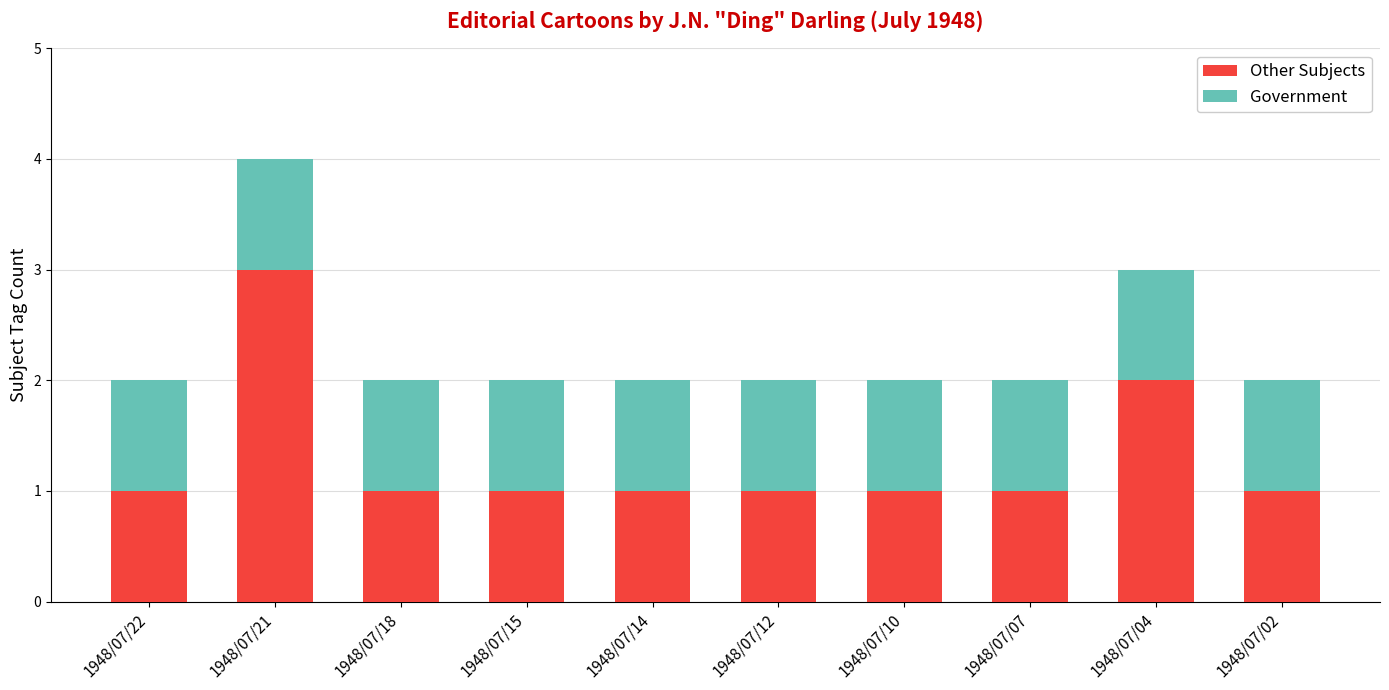

Reading left to right, what are the values for Other Subjects?

1948/07/22=1	1948/07/21=3	1948/07/18=1	1948/07/15=1	1948/07/14=1	1948/07/12=1	1948/07/10=1	1948/07/07=1	1948/07/04=2	1948/07/02=1